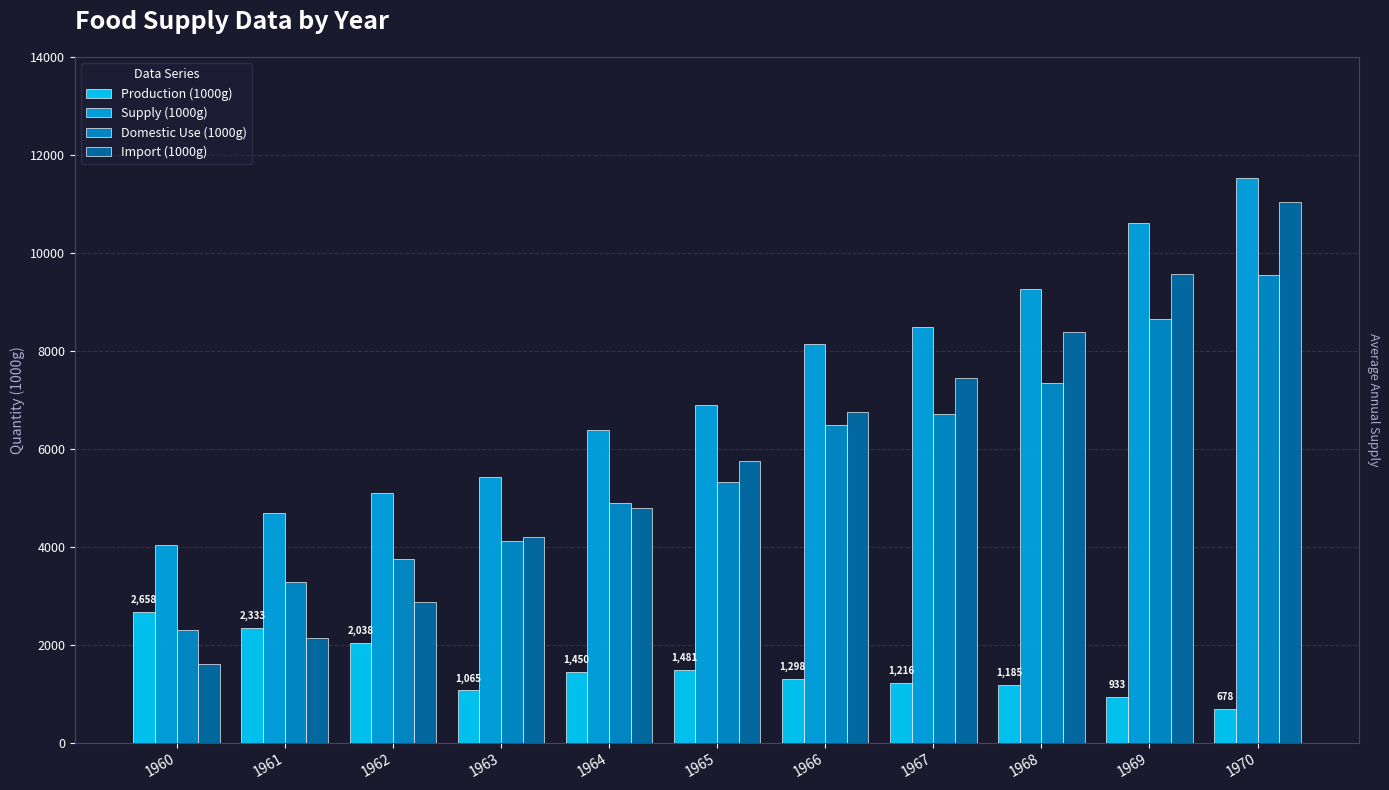

What is the spread (max minus min) of values at 1967?

7278